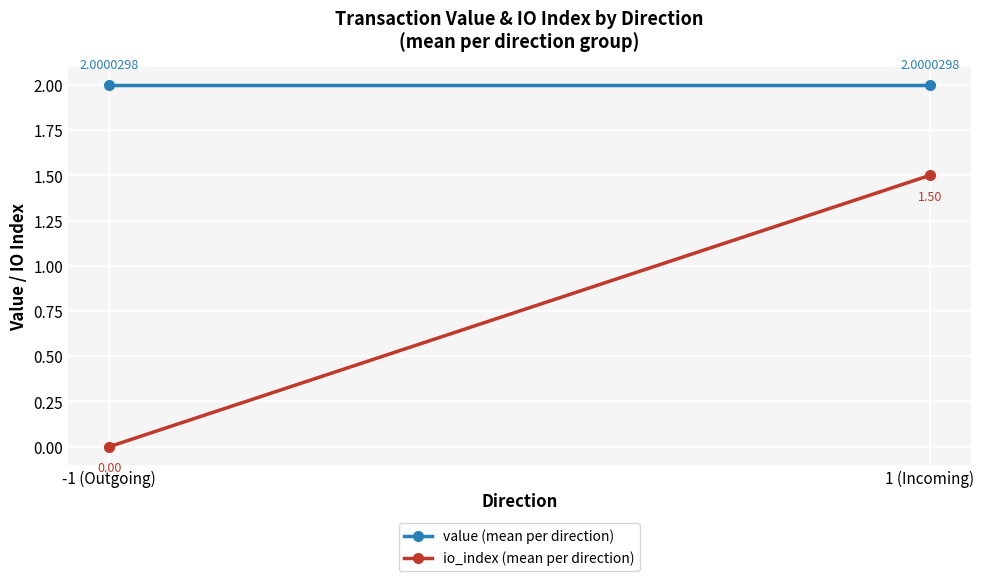

List the series in order of their peak value, highest first.

value (mean per direction), io_index (mean per direction)